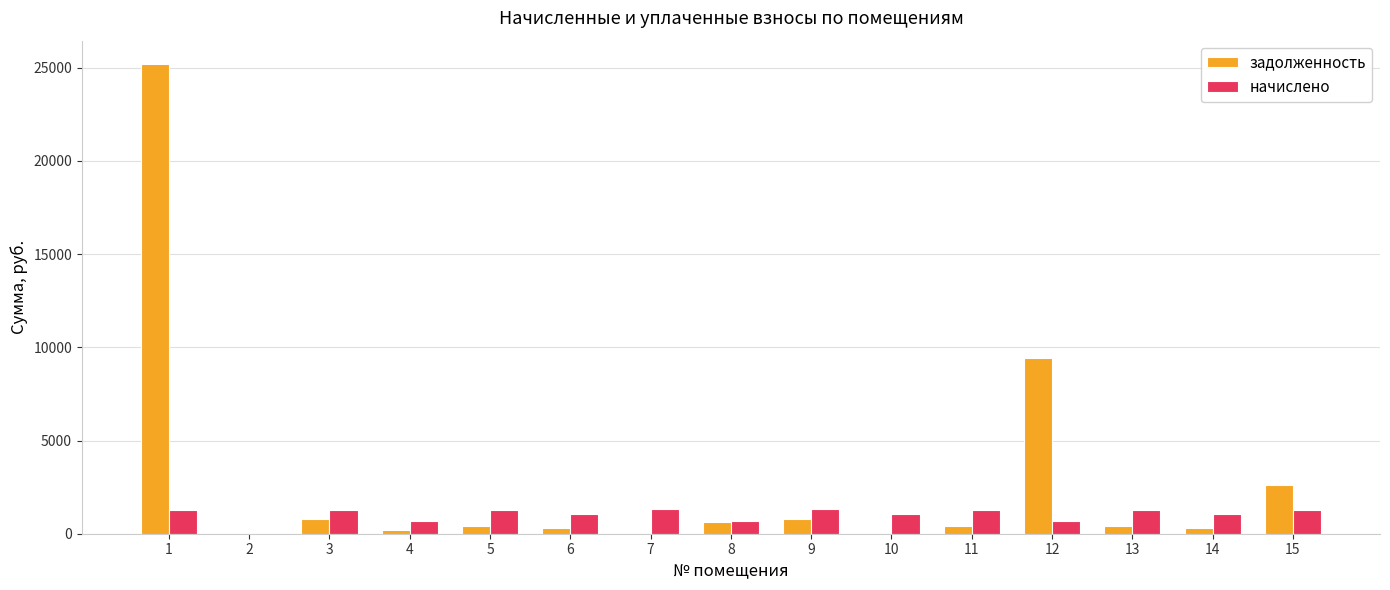

What is the sum of the начислено values at 10 and 14?

2118.3